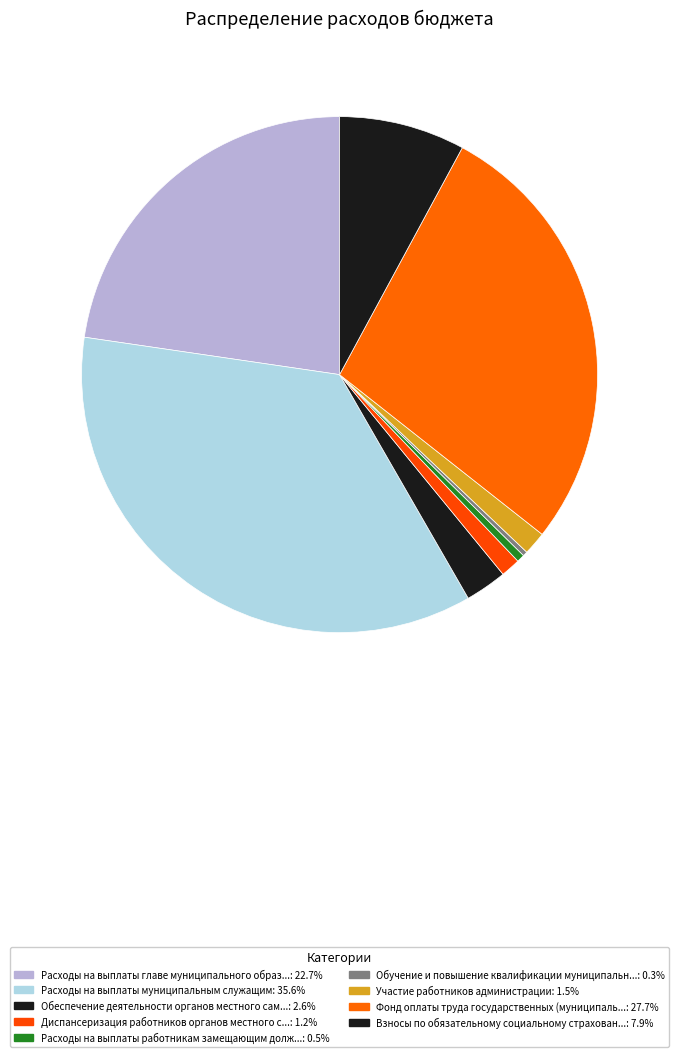

Count the number of slices in the pie.

9